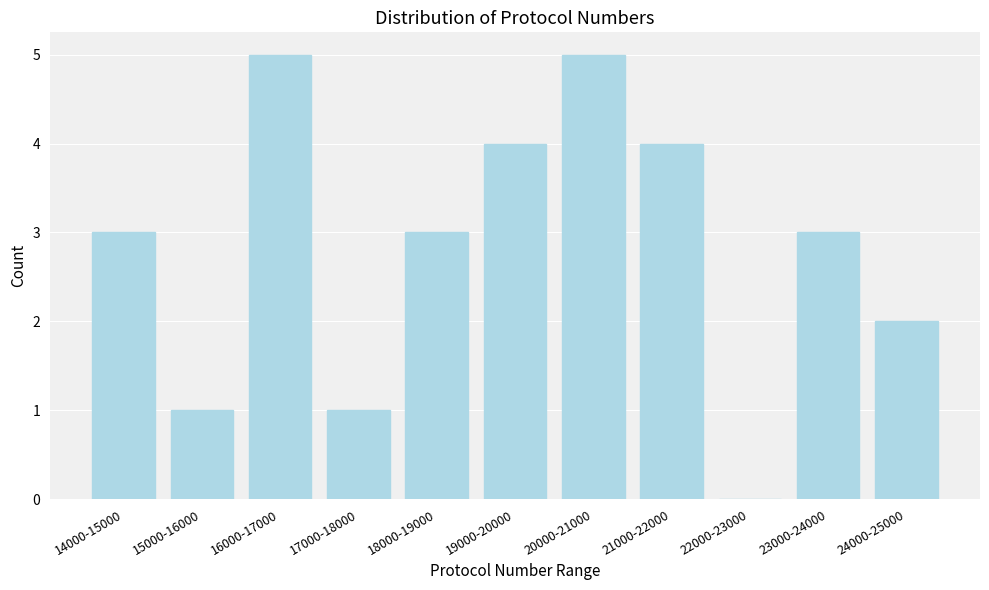

Reading left to right, list all the values displayed in this chart.

14000-15000=3	15000-16000=1	16000-17000=5	17000-18000=1	18000-19000=3	19000-20000=4	20000-21000=5	21000-22000=4	22000-23000=0	23000-24000=3	24000-25000=2